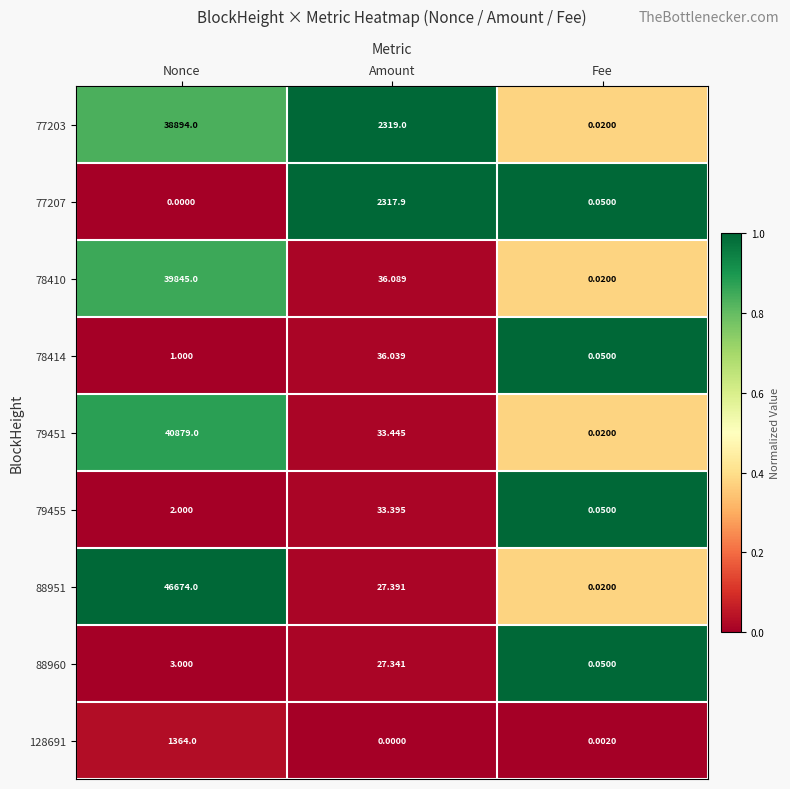

Rank the categories by 78410 value from highest to lowest.

Nonce, Amount, Fee